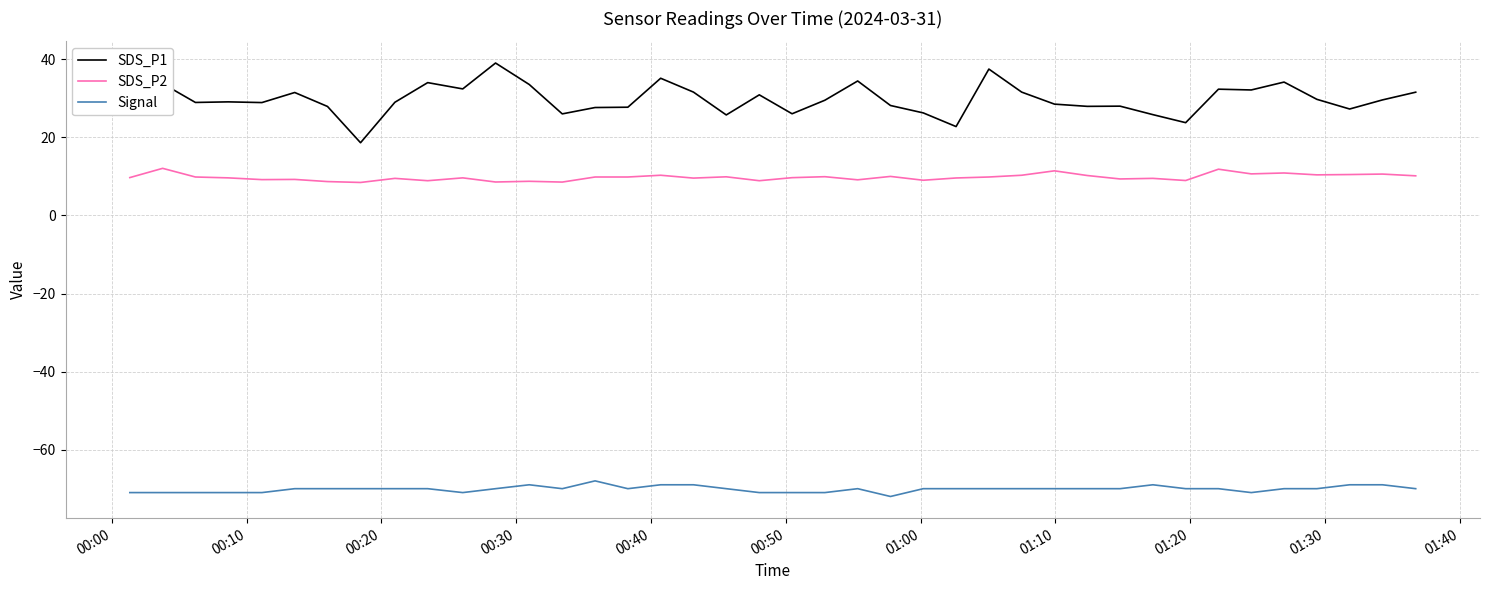

What is the highest value of the Signal series?

-68.0